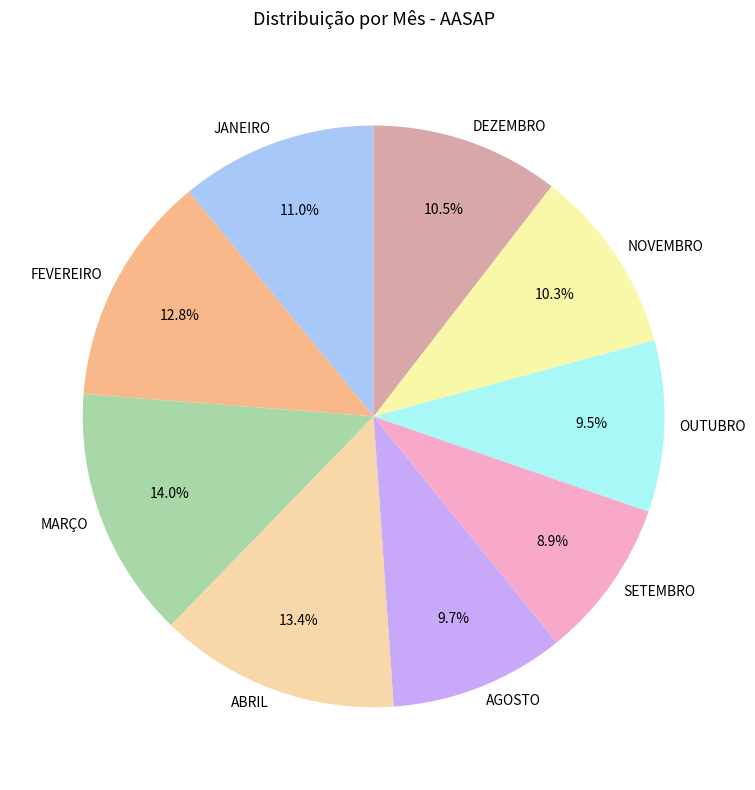

Count the number of slices in the pie.

9